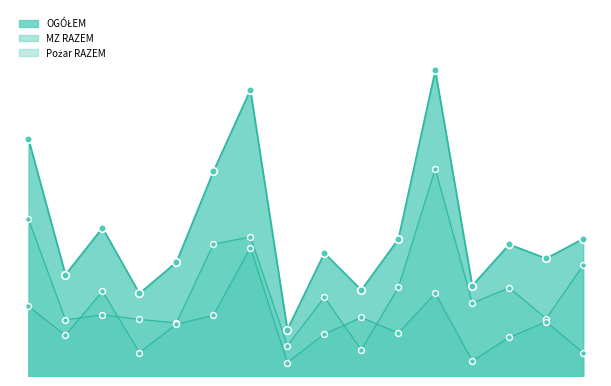

Which series contains the lowest Y value?

MZ RAZEM